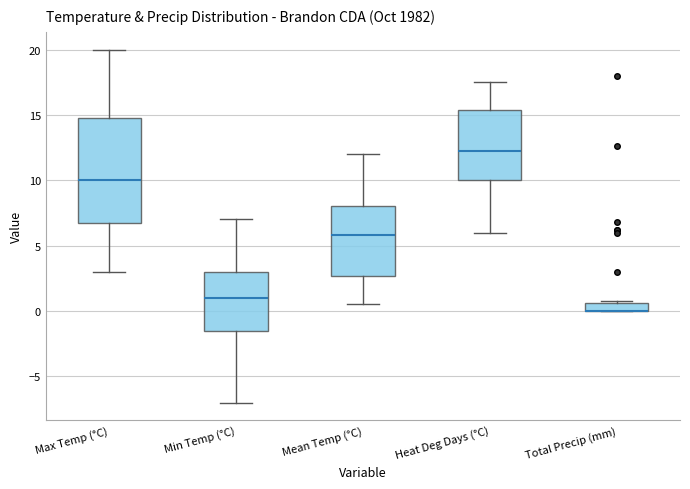

Comparing the boxes themselves (not the whiskers), which one is the tallest?

Max Temp (°C)